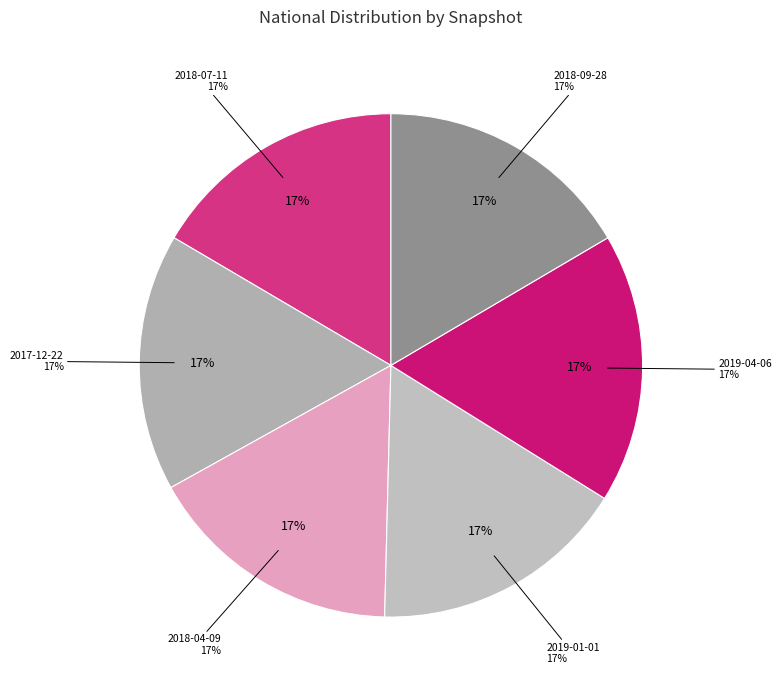

To the nearest percent, what is the average slice percentage?

17%